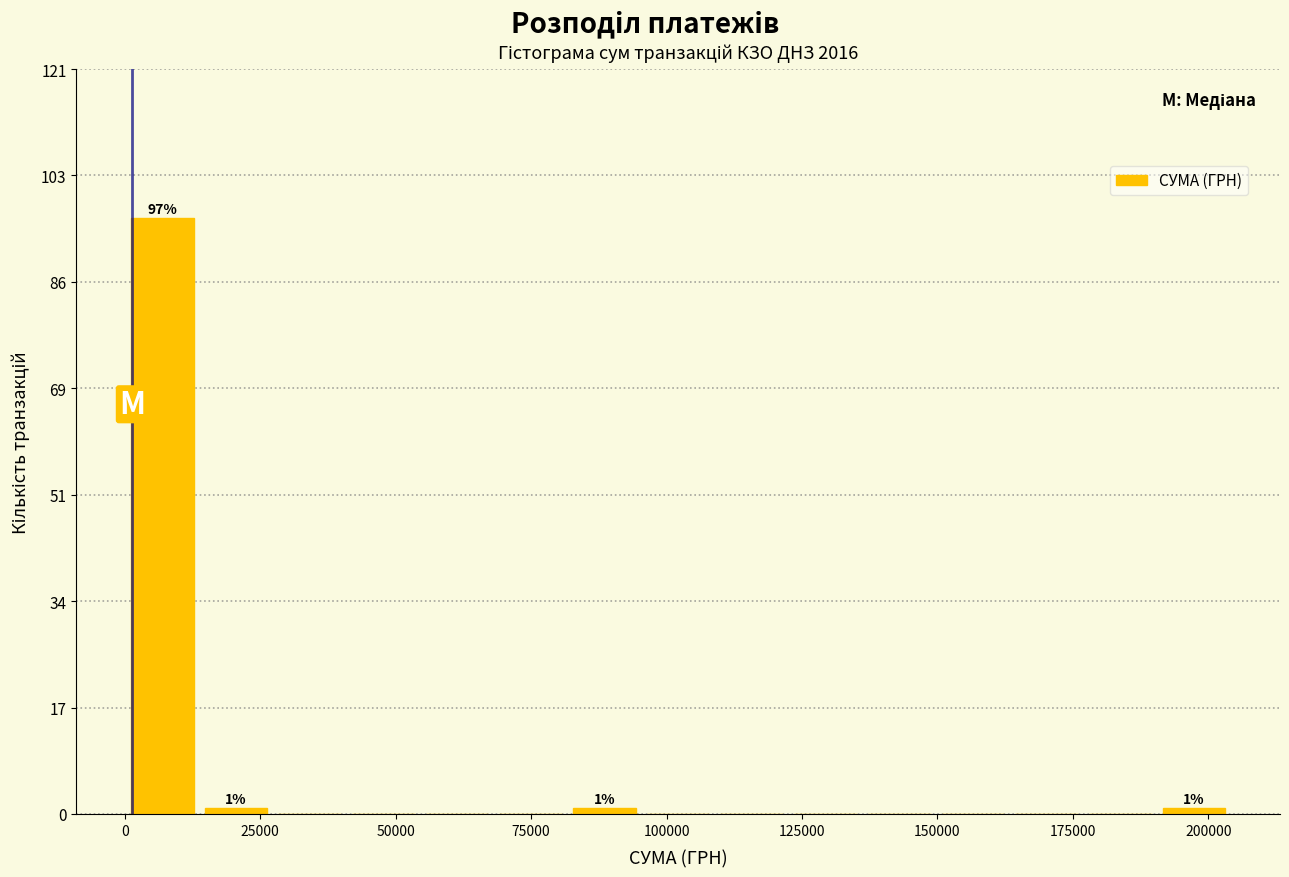

Read against the x-axis, roughly where is the centre of the tallest bar?

5000